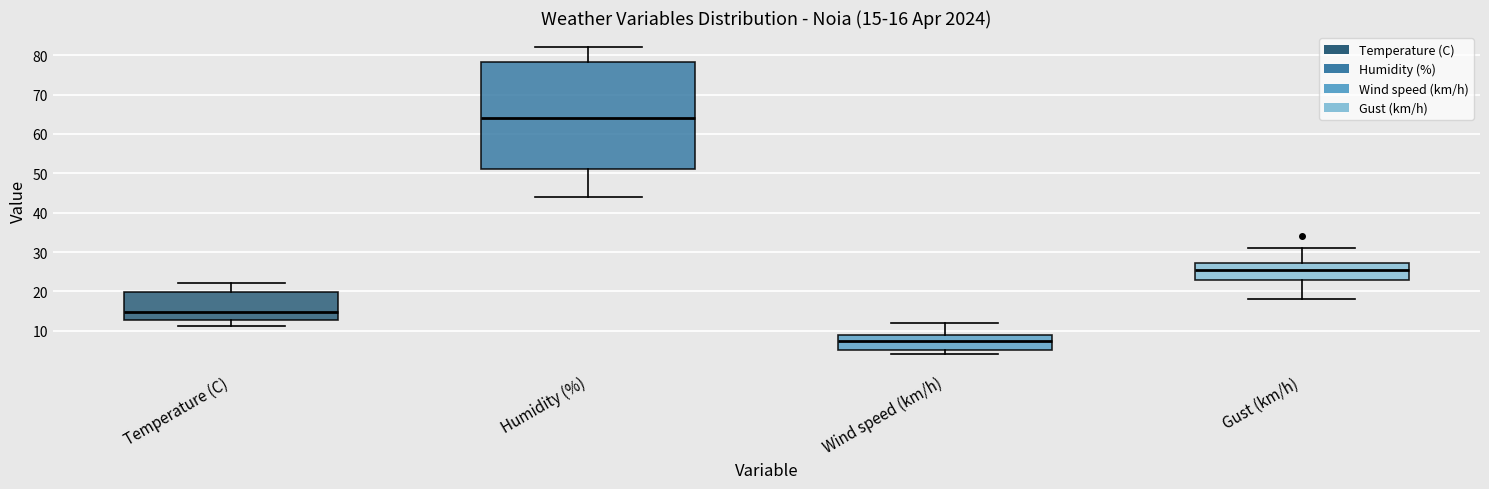

Which box has the lowest median line?

Wind speed (km/h)